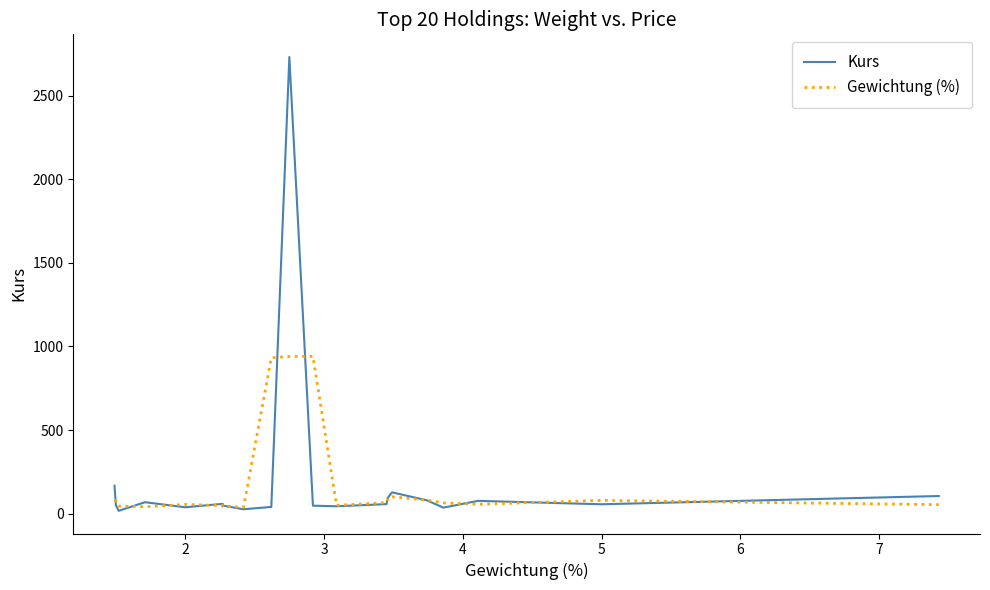

At which category does Gewichtung (%) reach its first local peak?

2